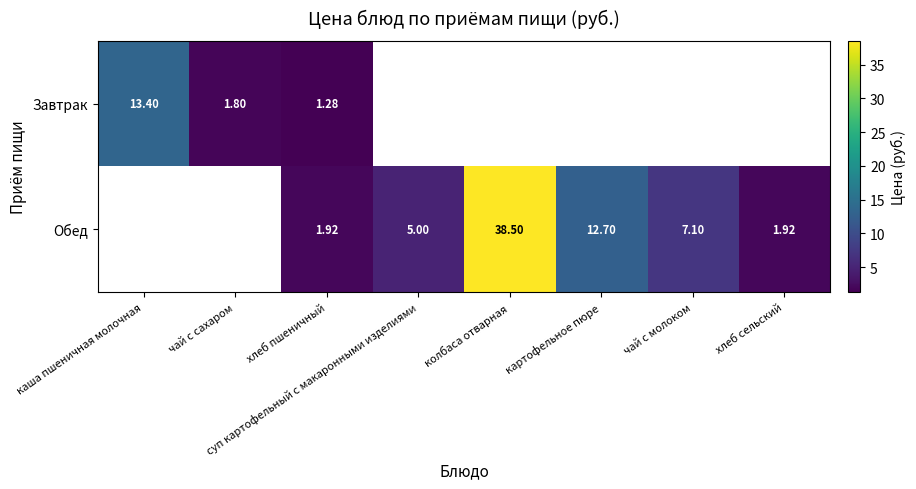

The value of Завтрак at чай с сахаром is 1.8. True or false?

True